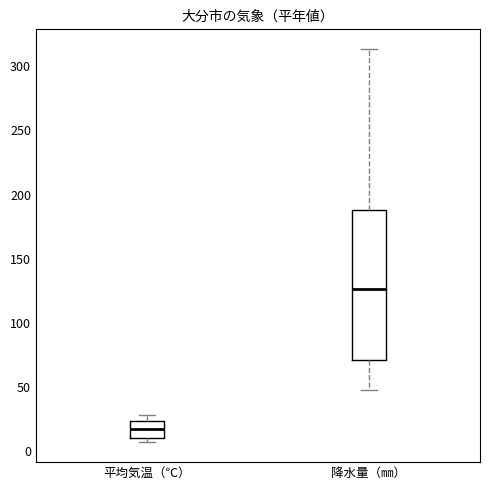

Which box has the lowest median line?

平均気温（℃）